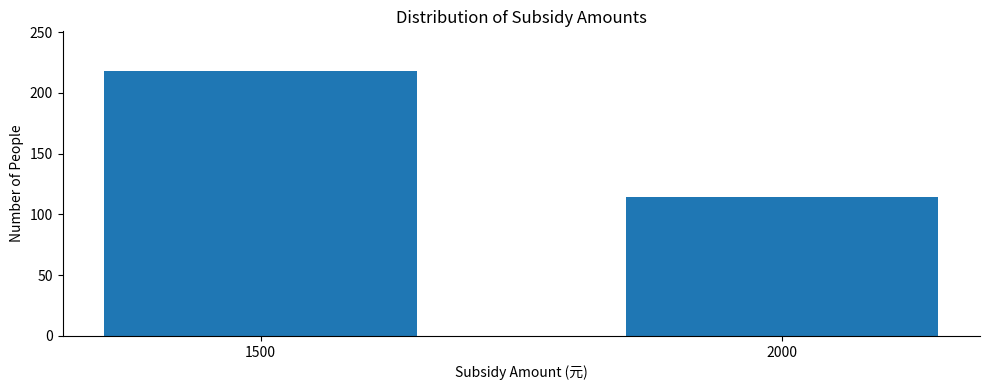

Reading left to right, extract all data points from this chart.

1500=218	2000=114